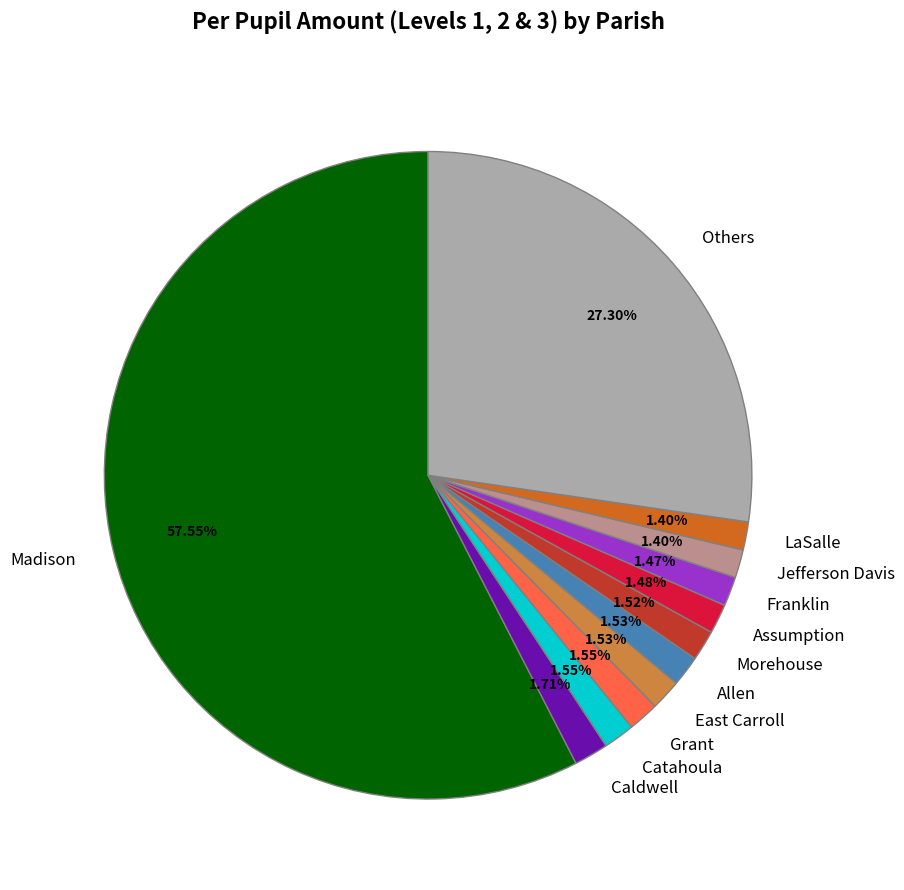

Which category accounts for the majority?

Madison